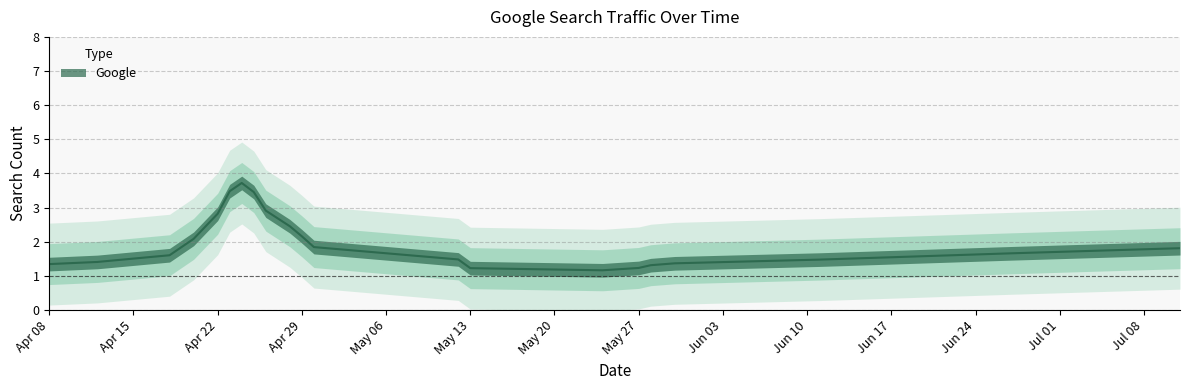

Where is the data nearest to the value 3?

2019-04-22